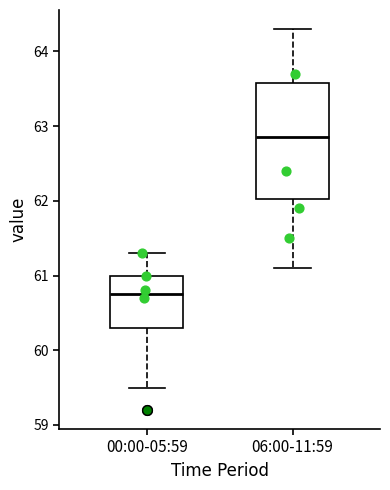

Reading left to right, read every box against the y-axis: the position of its median line, the range the box covers, and the ends of its whiskers. The values are not printed on the chart, so give them approximately, as read against the axis.

00:00-05:59: median 60.8, box 60.3 to 61.0, whiskers 59.5 to 61.3
06:00-11:59: median 62.9, box 62.0 to 63.6, whiskers 61.1 to 64.3